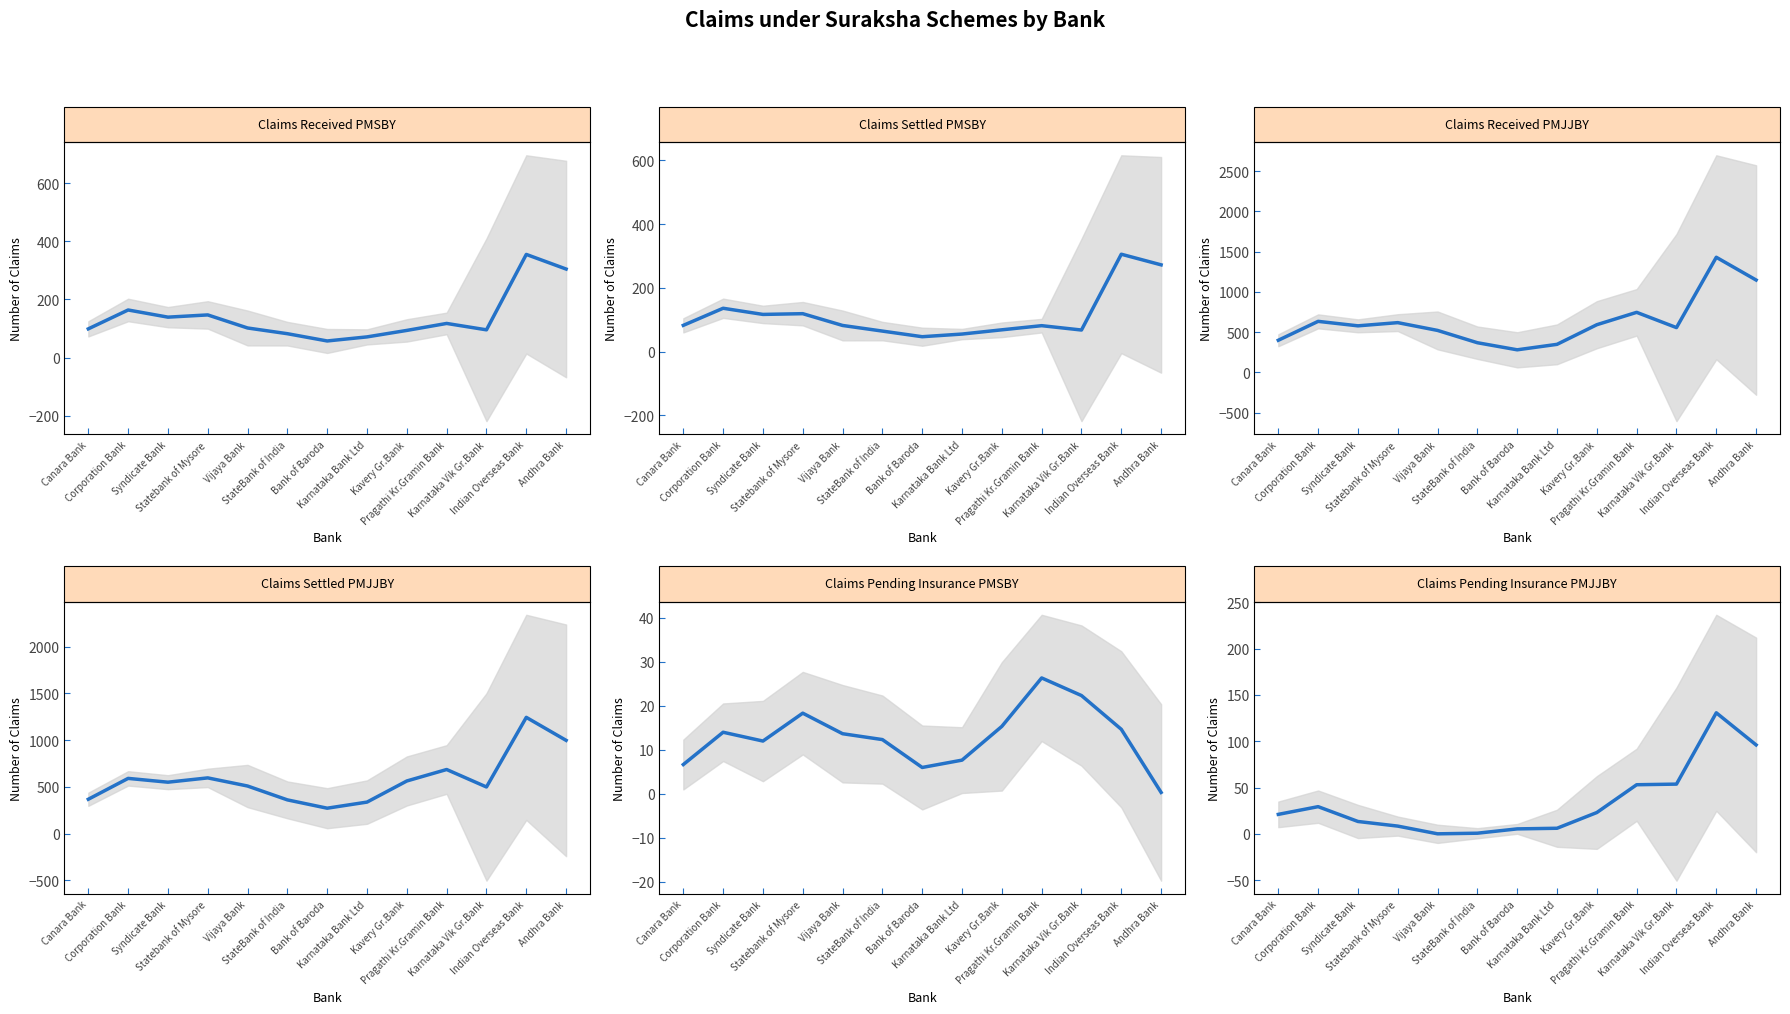

The Claims Settled PMSBY series shows 64.3 at StateBank of India. True or false?

True